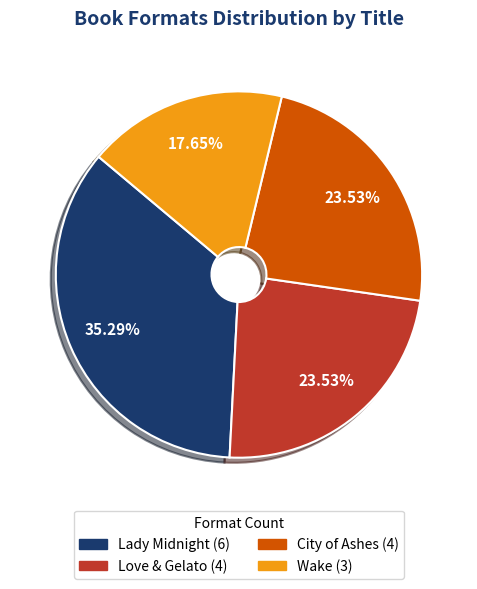

Is it true that City of Ashes is 24% of the pie?

True